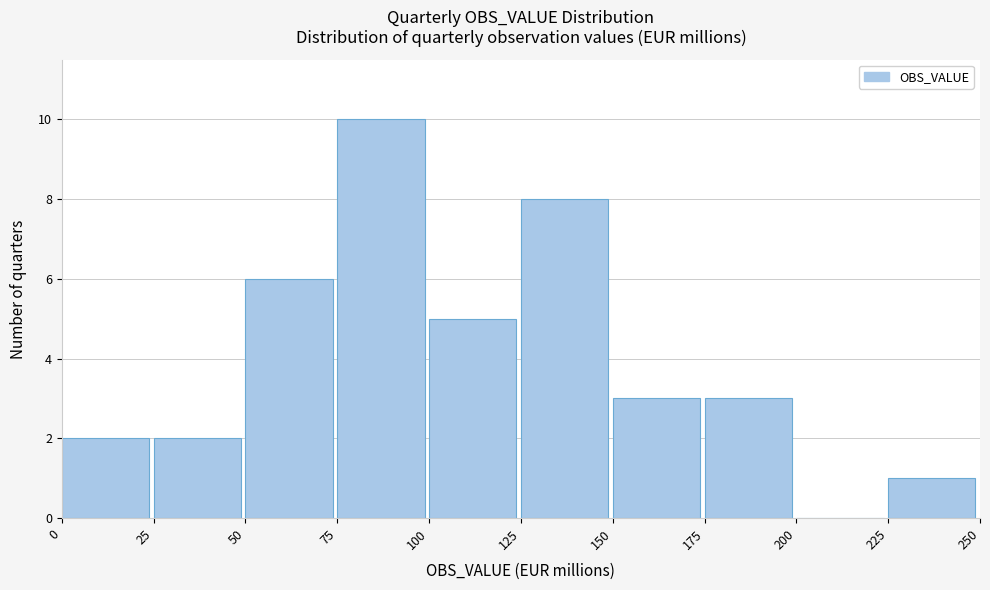

How tall is the bar that spans 175 to 200 on the x-axis? The values are not printed on the chart, so give them approximately, as read against the axis.

3